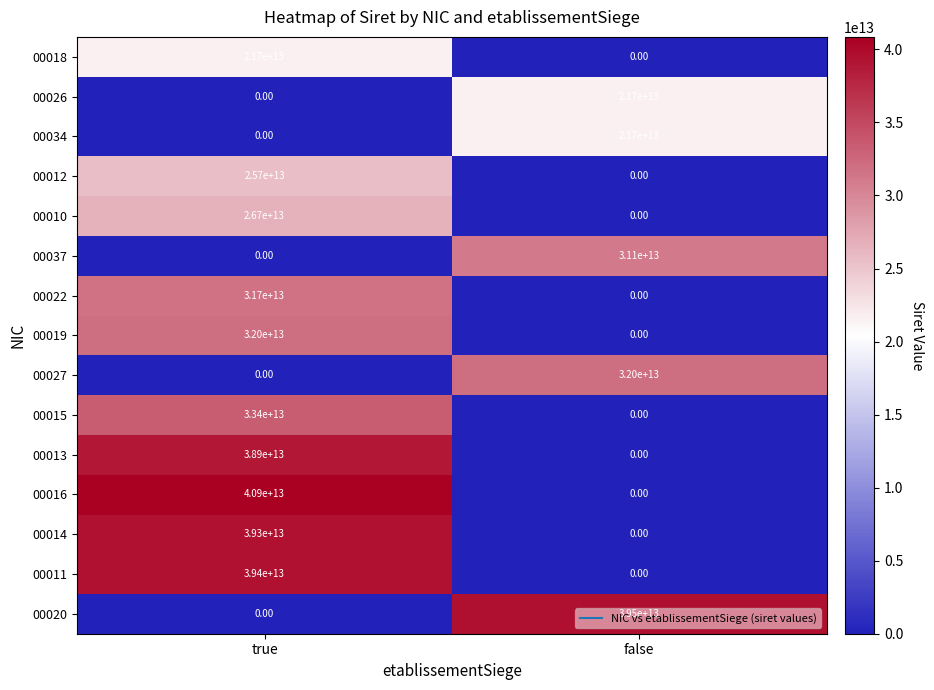

Rank the categories by 00014 value from highest to lowest.

true, false